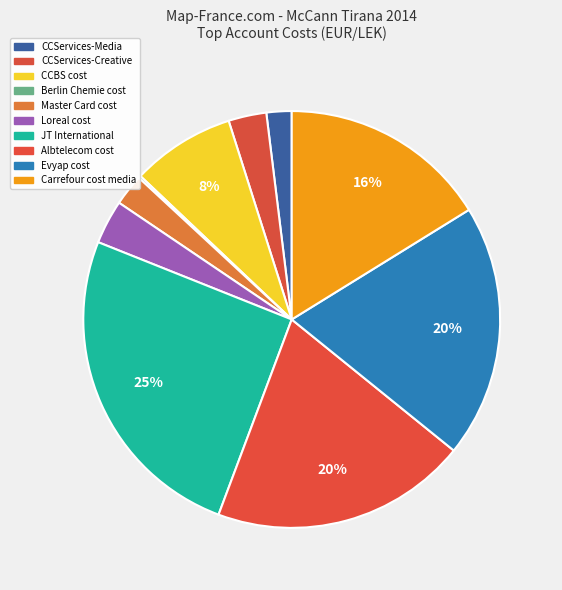

Does CCBS cost account for over 50% of the chart?

No